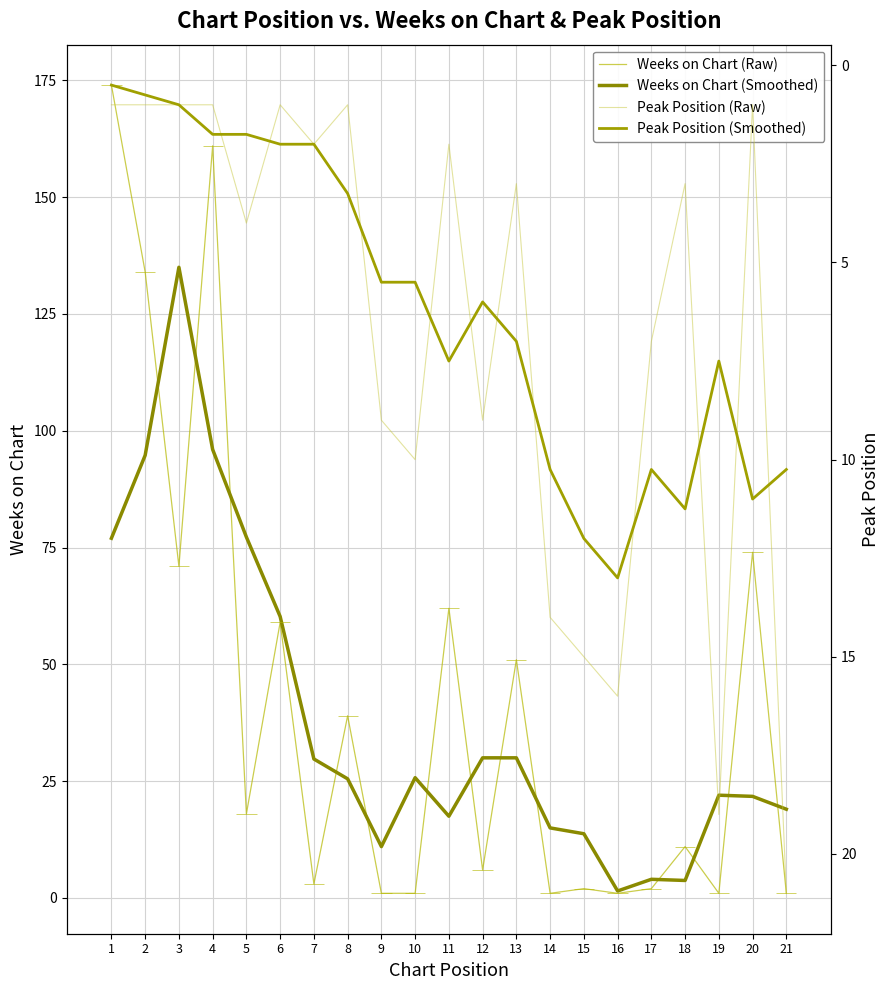

What is the average value of the Weeks on Chart (Raw) series?

41.6